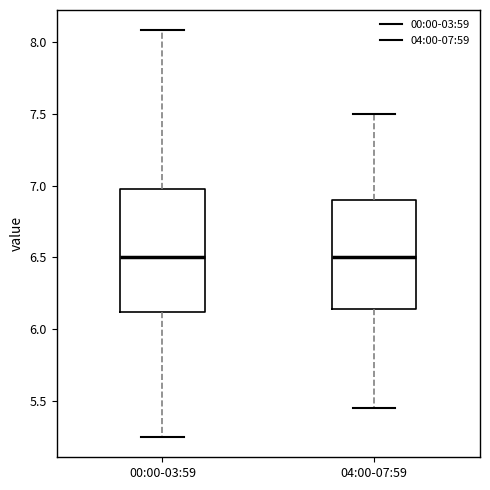

Reading left to right, transcribe this box plot: for each box, give where its median line is, the range the box spans, and where its two whiskers end, as read against the y-axis. The values are not printed on the chart, so give them approximately, as read against the axis.

00:00-03:59: median 6.50, box 6.10 to 7.00, whiskers 5.25 to 8.10
04:00-07:59: median 6.50, box 6.15 to 6.90, whiskers 5.45 to 7.50